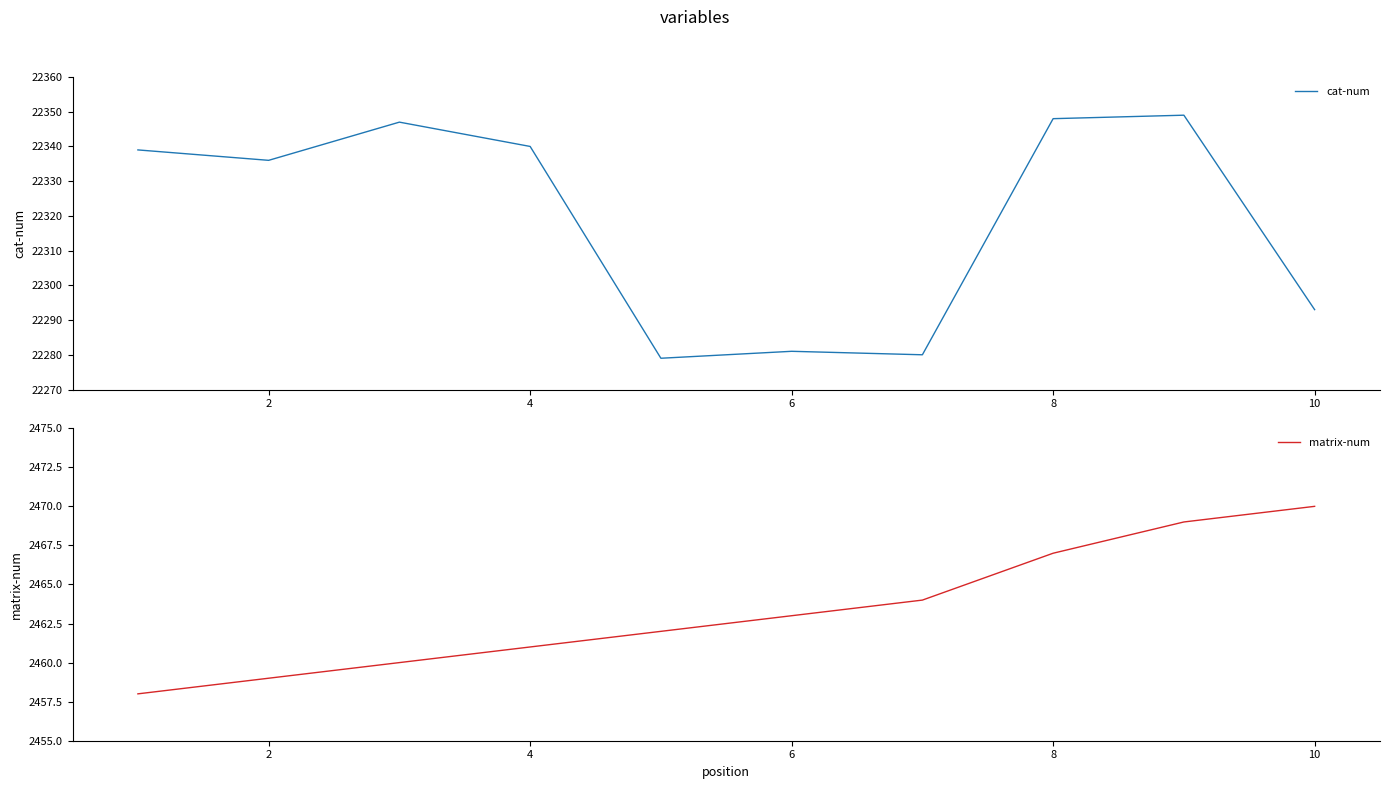

How many data points in matrix-num are less than 2463?

5